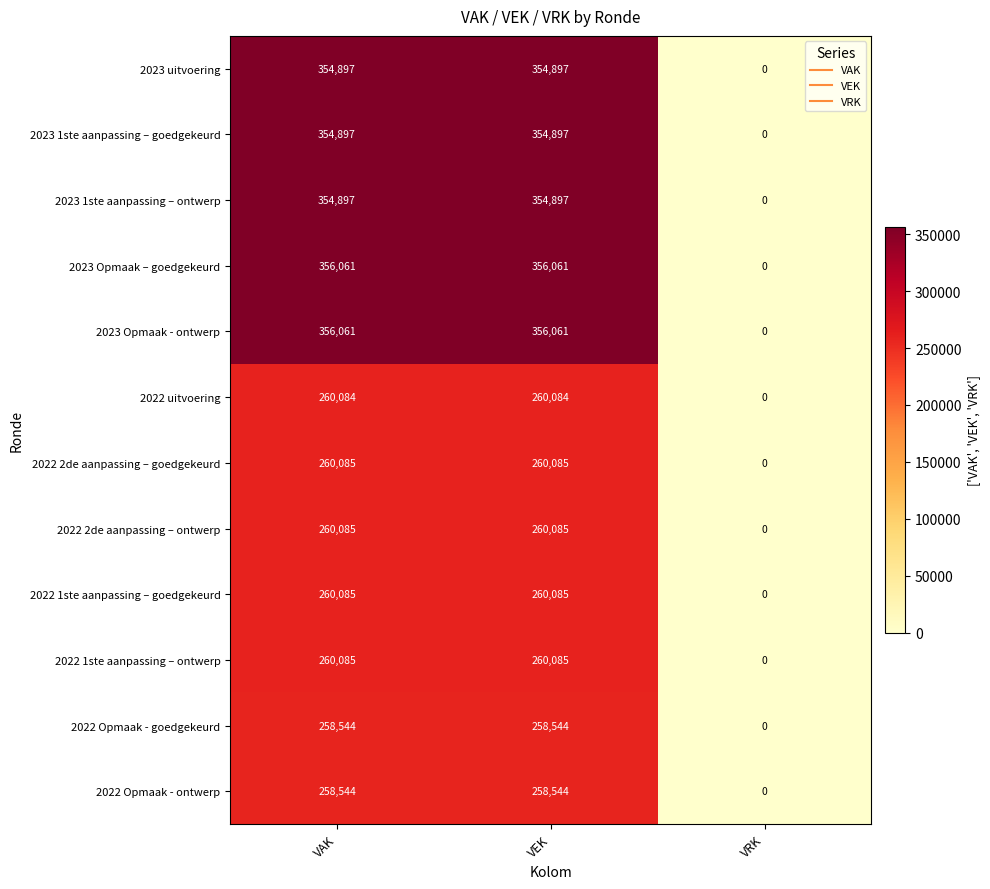

How many distinct data groups are displayed?

12